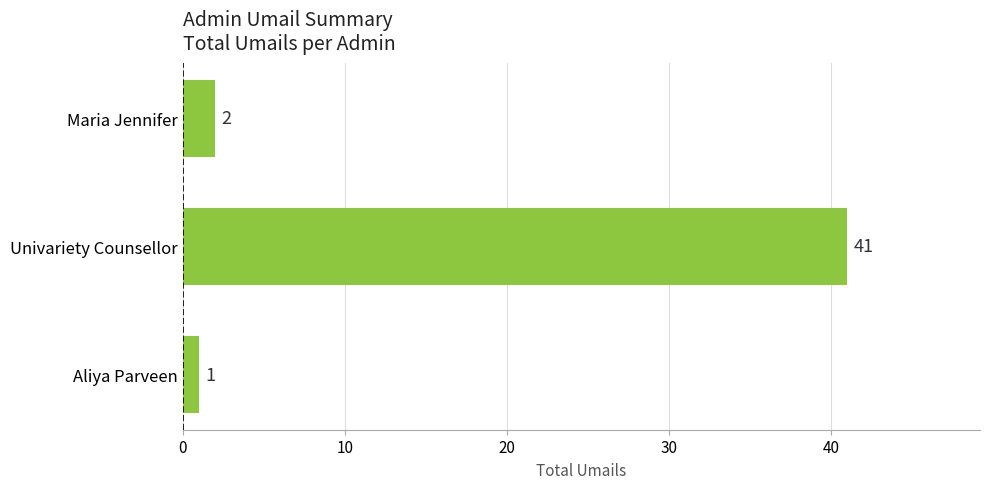

How many values are below 2?

1